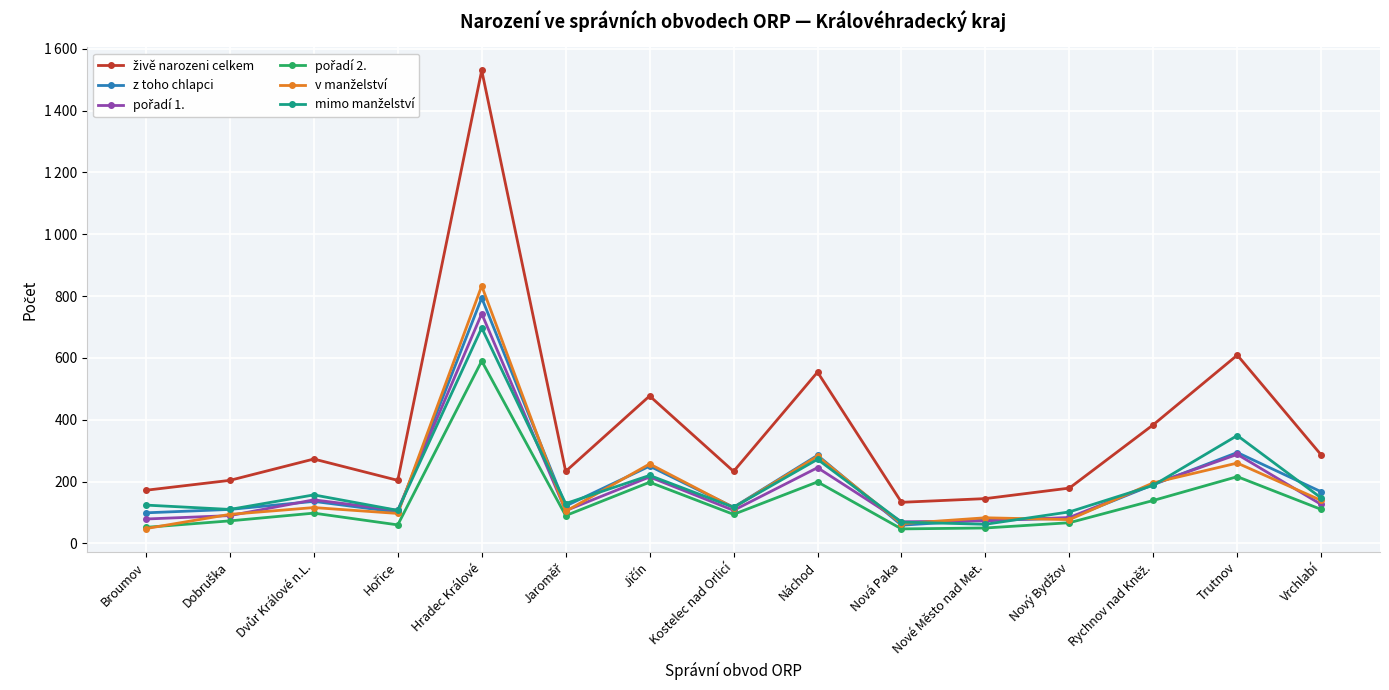

How many data points in živě narozeni celkem are less than 233?

6